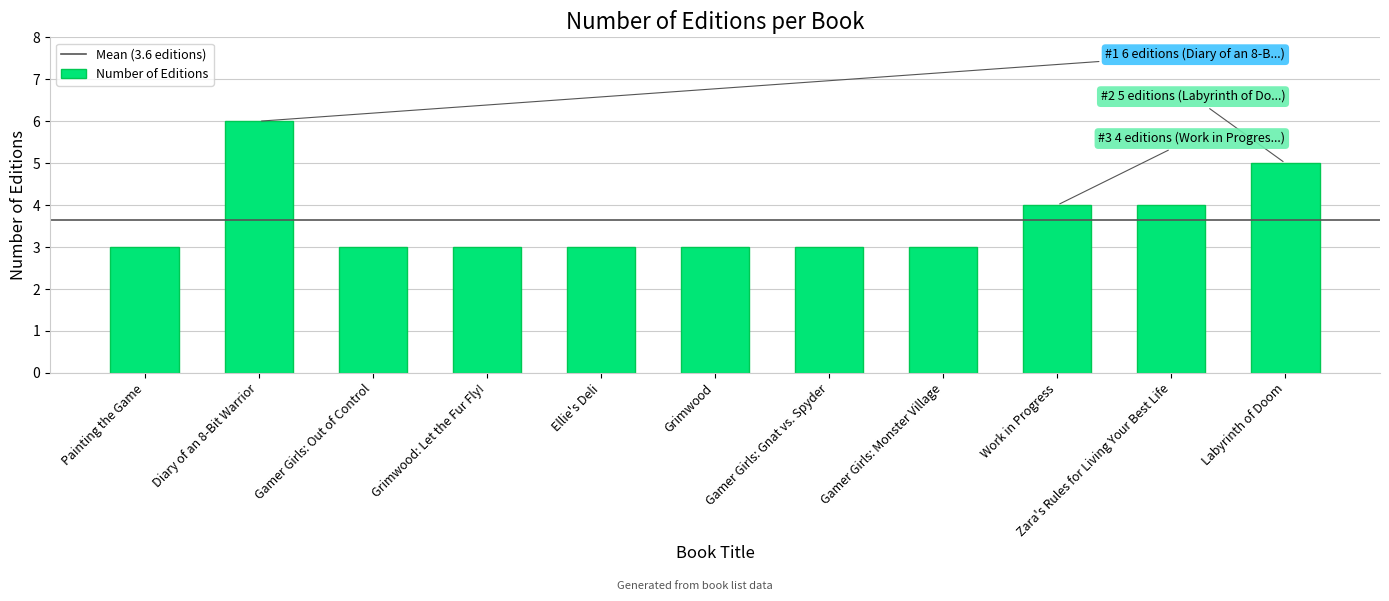

How many bars are there in total?

11